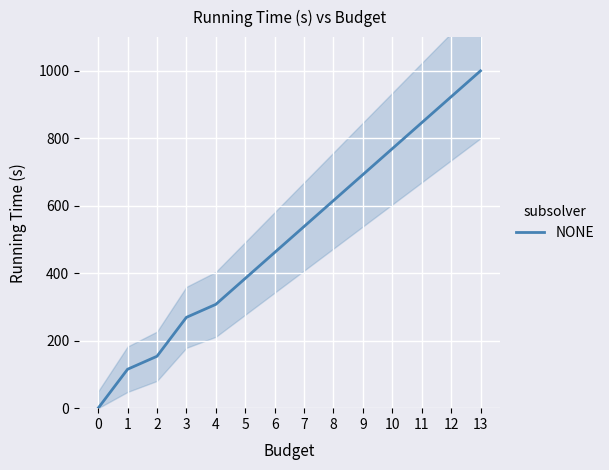

What is the sum of all values?

7076.9